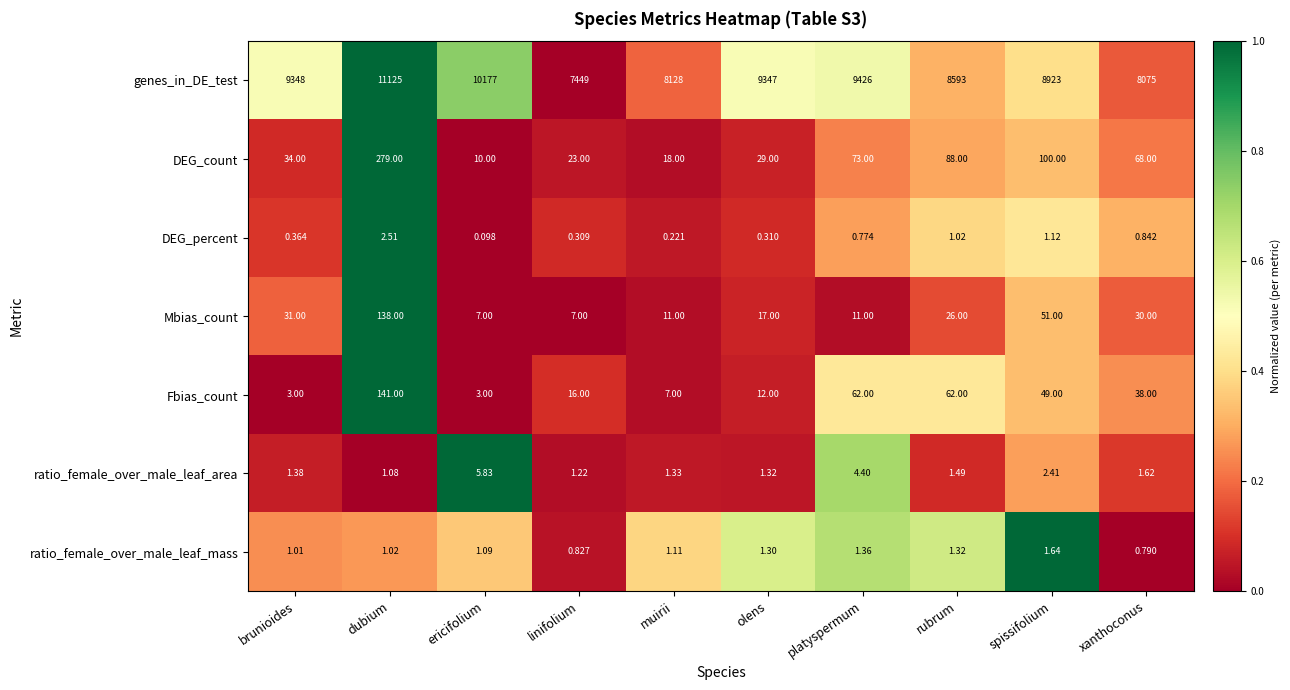

Which series changed the most between linifolium and muirii?

genes_in_DE_test